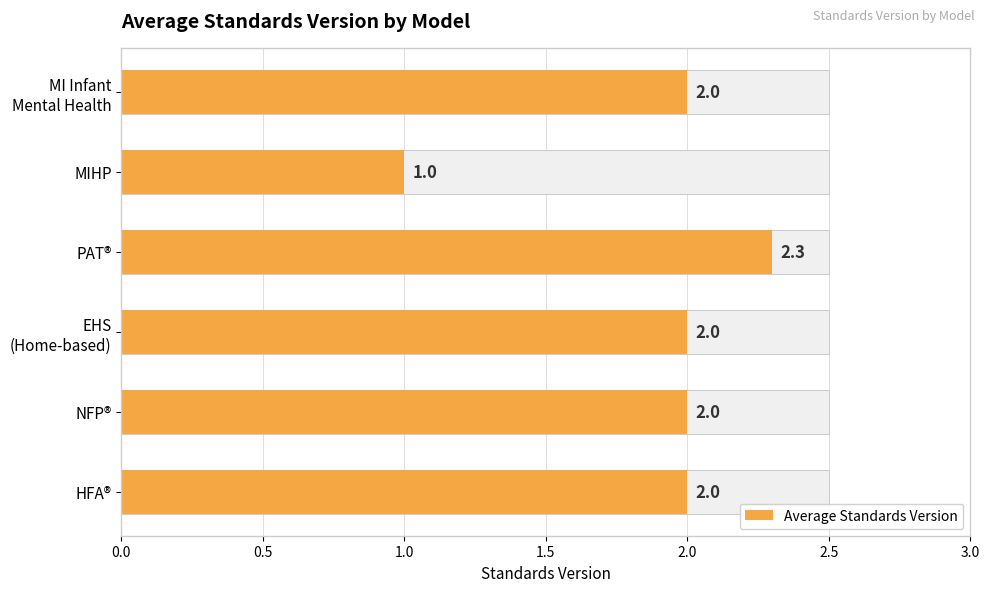

How many values are below 2?

1